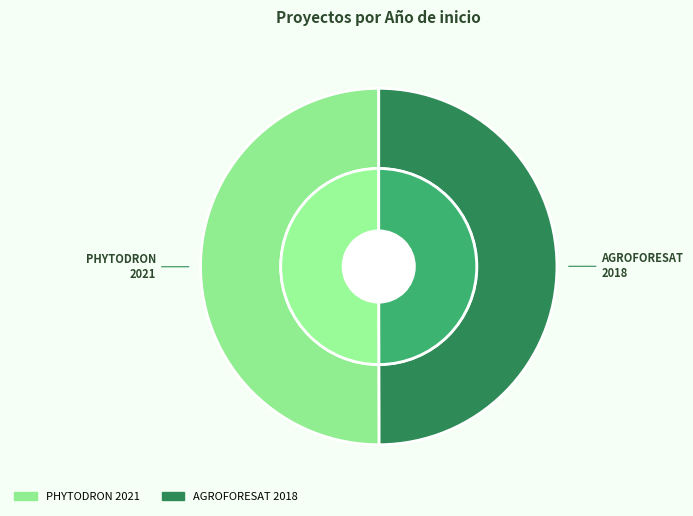

Is it true that Grup Operatiu AGROFORESAT is 50% of the pie?

True